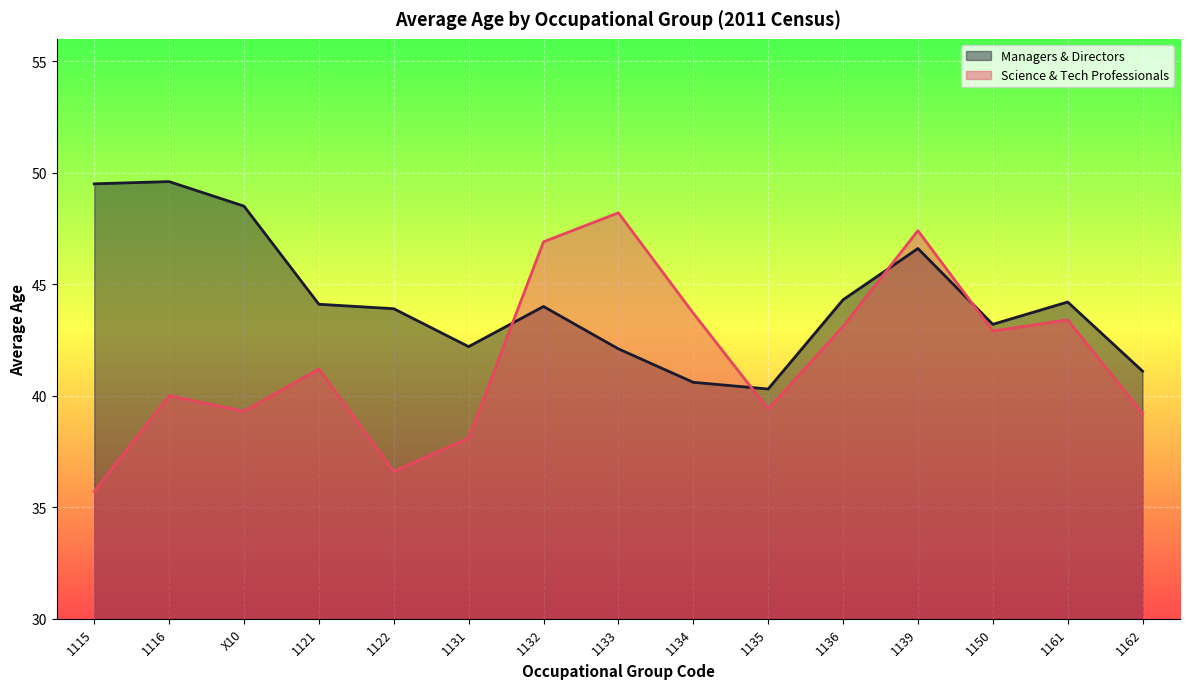

What is the label of the 5th point from the left?

1122